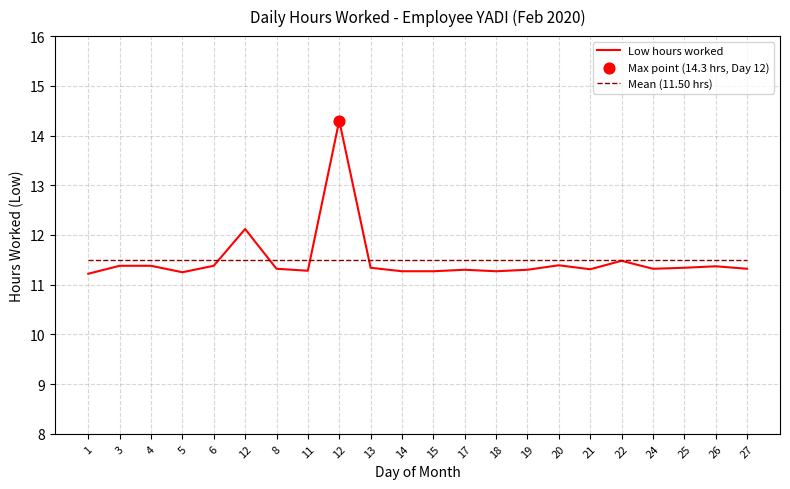

What is the ratio of the value at 22 to the value at 3?

1.0